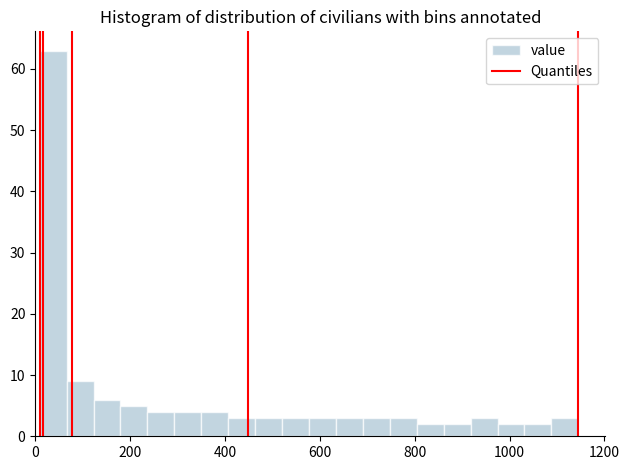

Around what value on the x-axis is the tallest bar? Give the approximate position of its centre, as read against the axis.

40